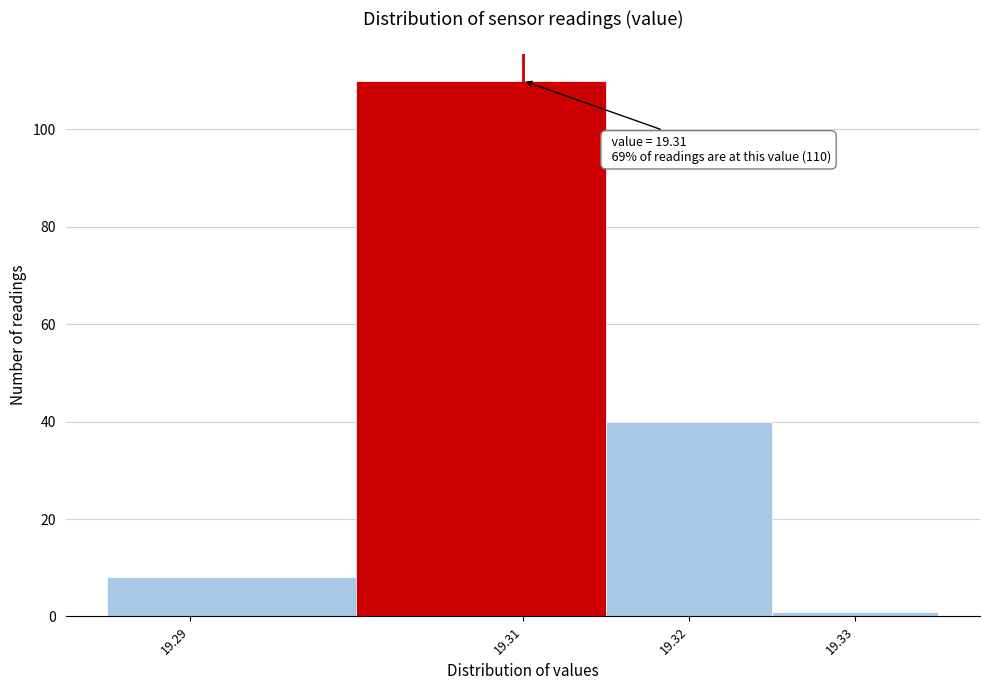

Over which range of the x-axis is the bar tallest?

19.300 to 19.315